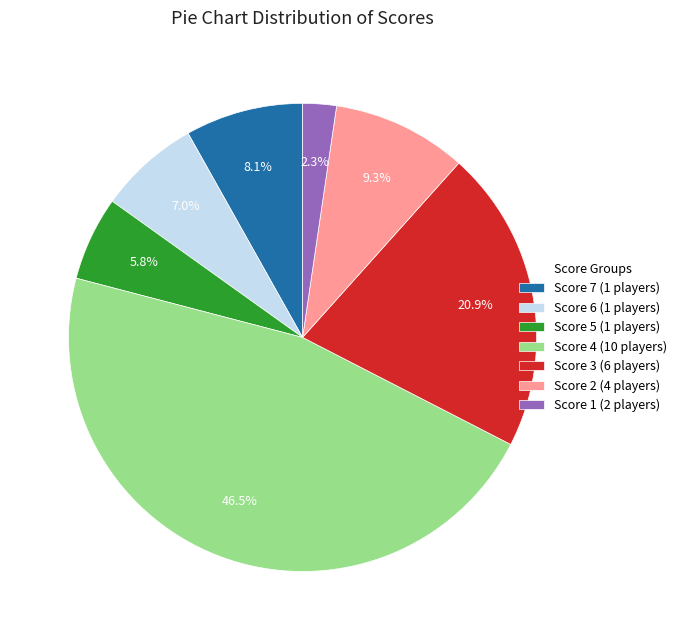

Do Score 1 (2 players) and Score 5 (1 players) together represent more than half of the pie?

No